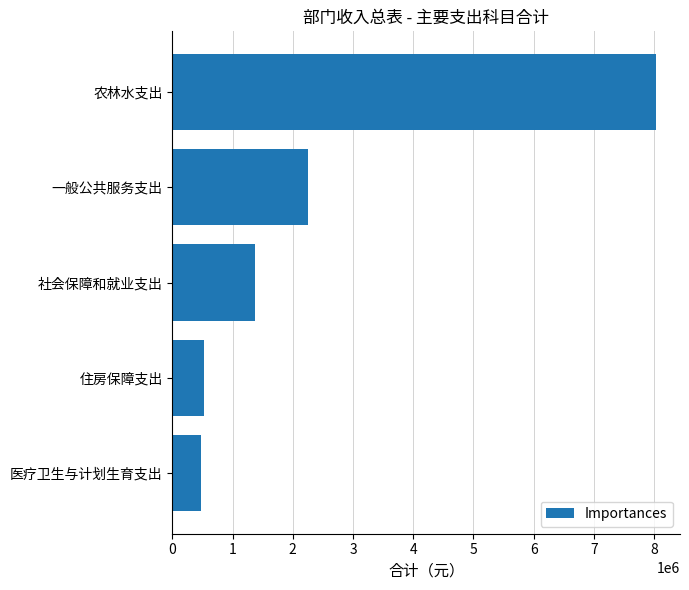

Is it true that the value at 社会保障和就业支出 is 2205177.1?

False